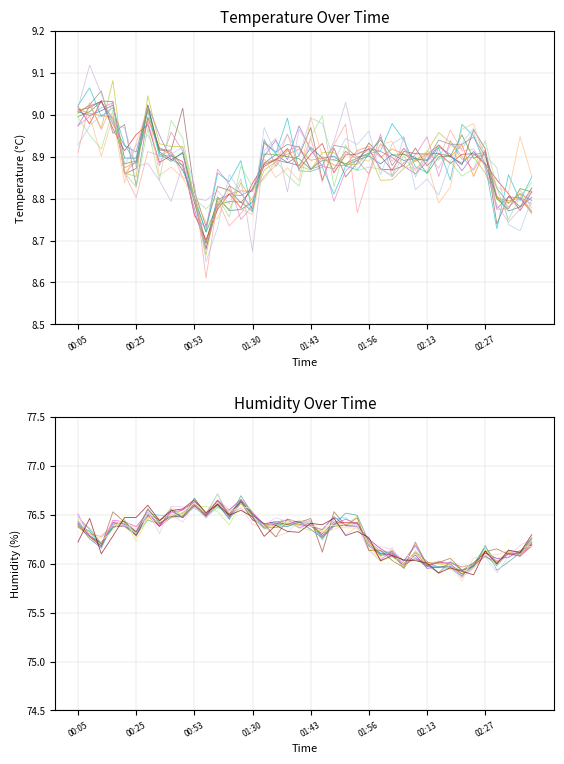

What are all the series names shown in the legend?

temperature, humidity